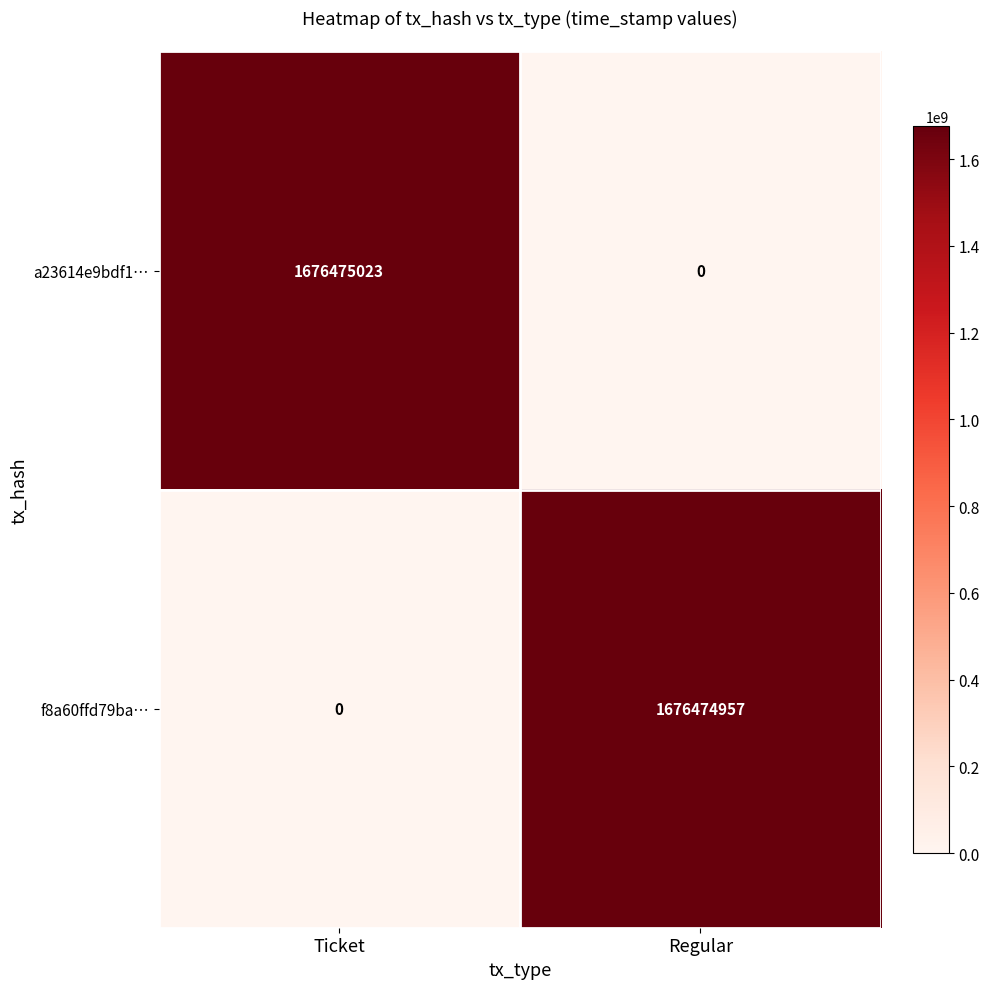

How many data points does each series have?

2